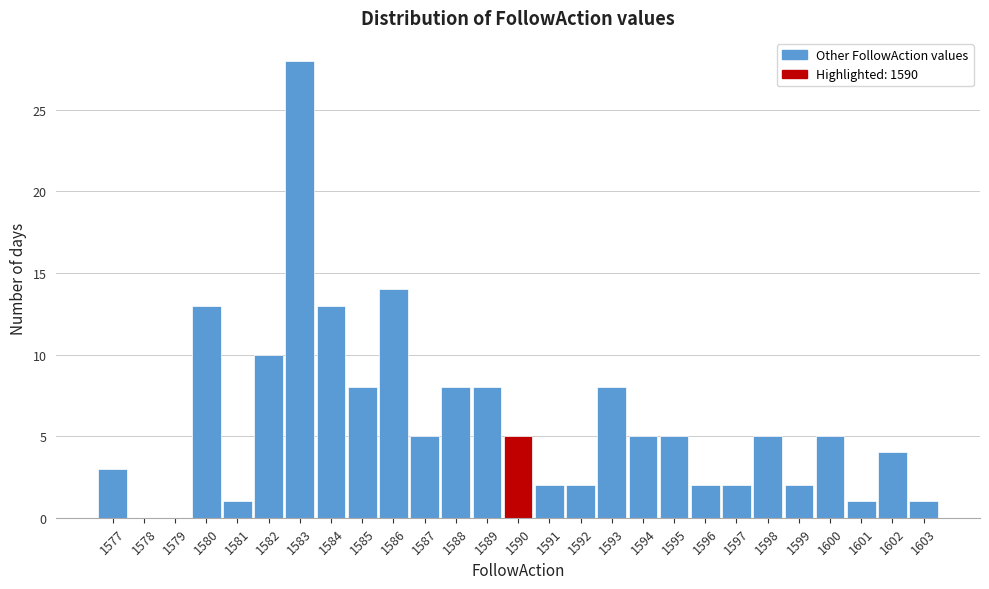

Over which range of the x-axis is the bar tallest?

1582.5 to 1583.5